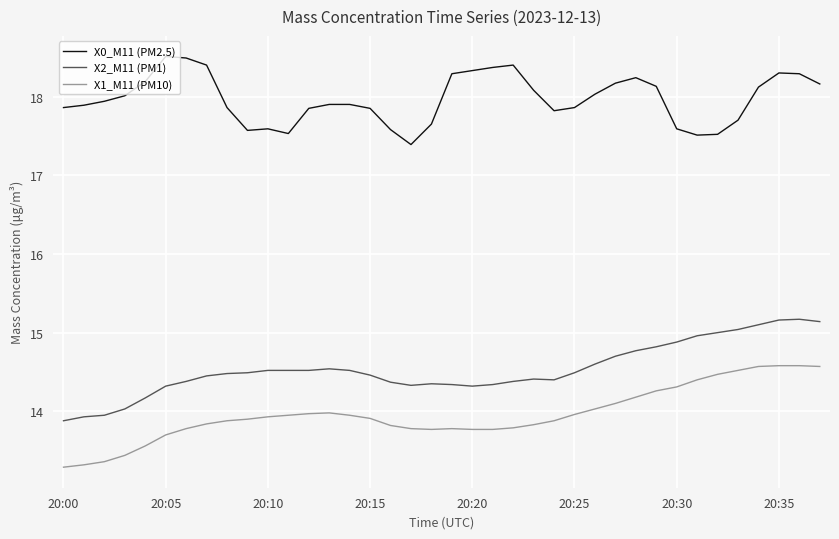

True or false: X0_M11 (PM2.5) and X1_M11 (PM10) intersect in this chart.

False